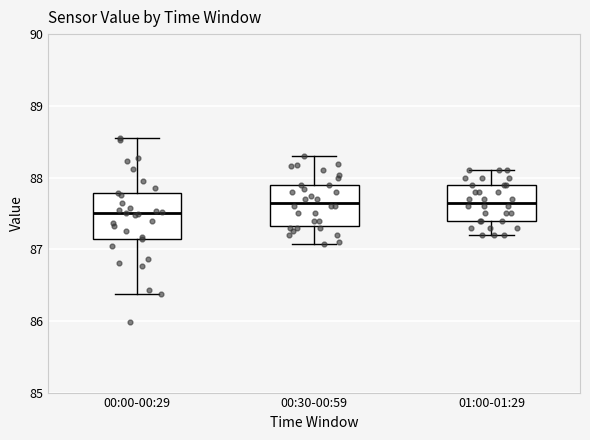

Reading left to right, read every box against the y-axis: the position of its median line, the range the box covers, and the ends of its whiskers. The values are not printed on the chart, so give them approximately, as read against the axis.

00:00-00:29: median 87.5, box 87.1 to 87.8, whiskers 86.4 to 88.6
00:30-00:59: median 87.7, box 87.3 to 87.9, whiskers 87.1 to 88.3
01:00-01:29: median 87.7, box 87.4 to 87.9, whiskers 87.2 to 88.1